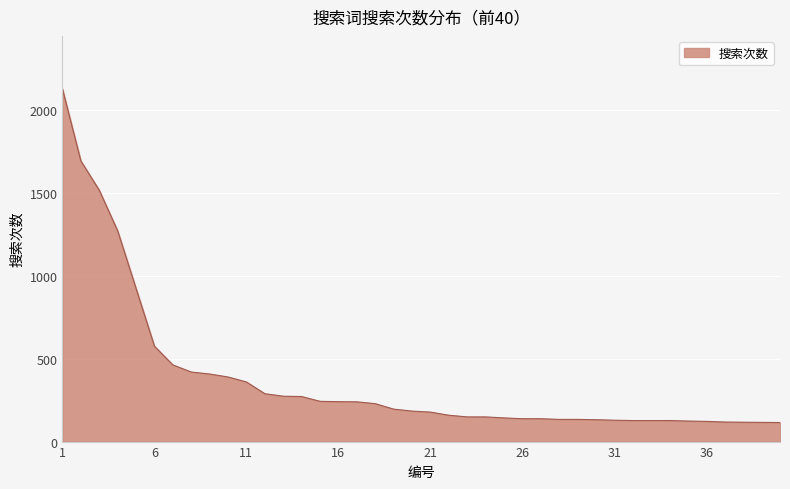

What is the minimum value shown in the chart?

115